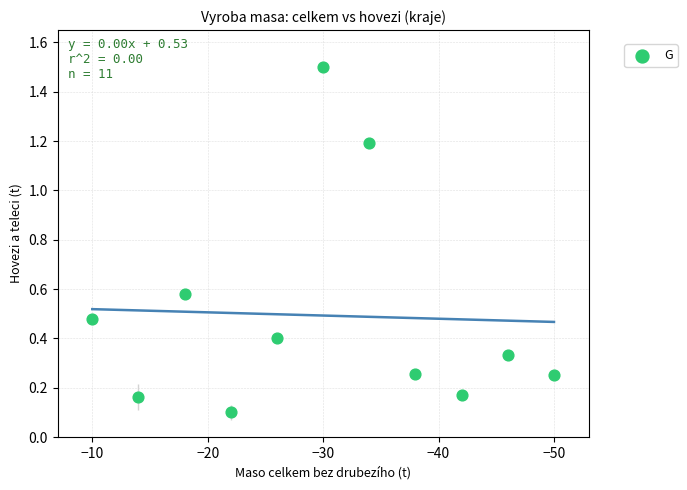

What is the range of X values (max minus min)?

40.0